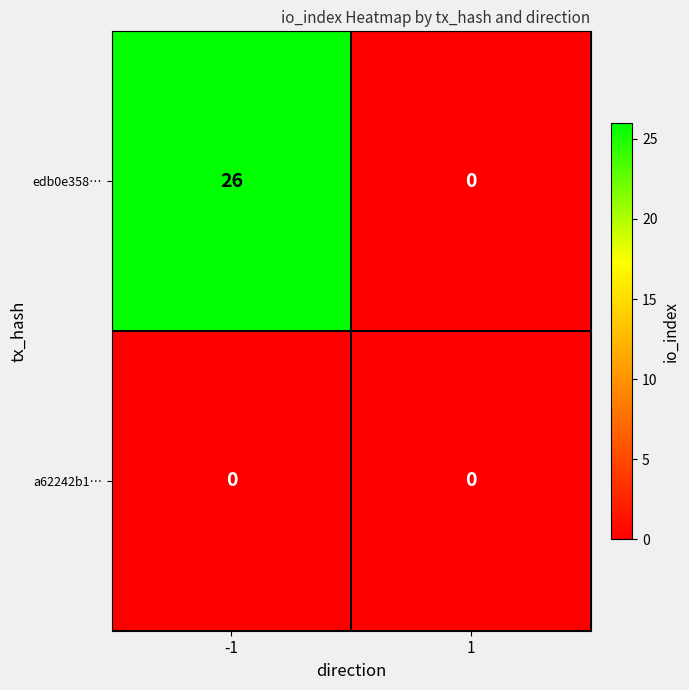

The value of edb0e358… at 1 is -11. True or false?

False